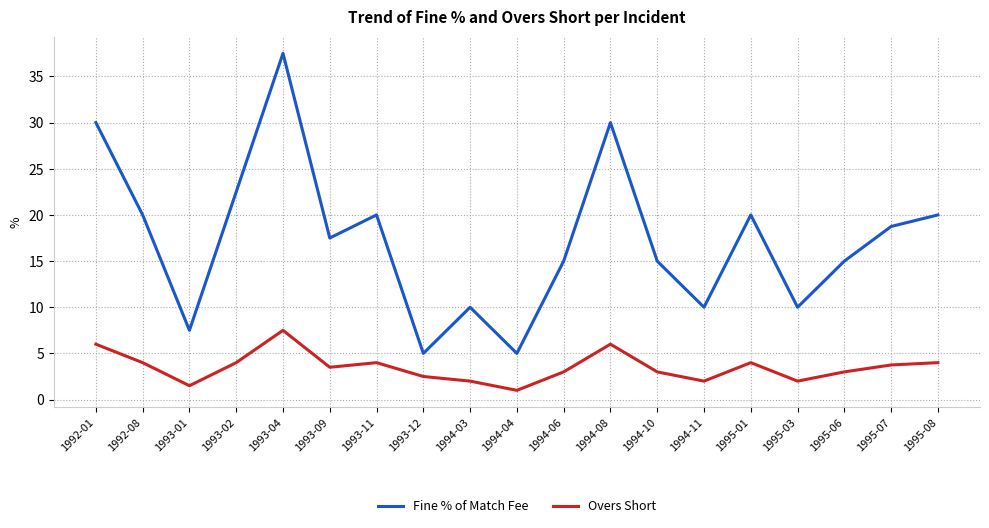

At which label does Fine % of Match Fee reach its peak?

1993-04